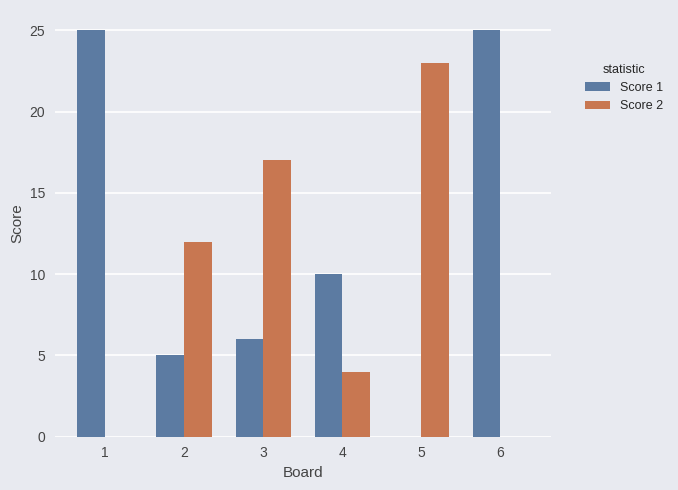

How many positive values does the Score 1 series have?

5